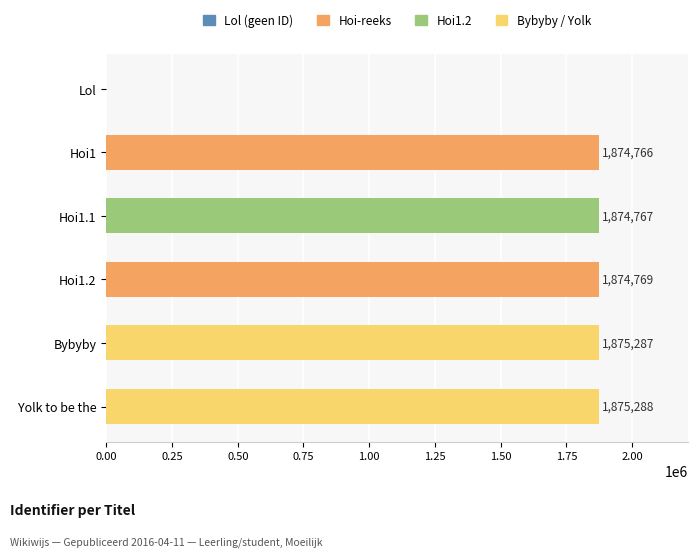

What is the maximum value shown in the chart?

1875288